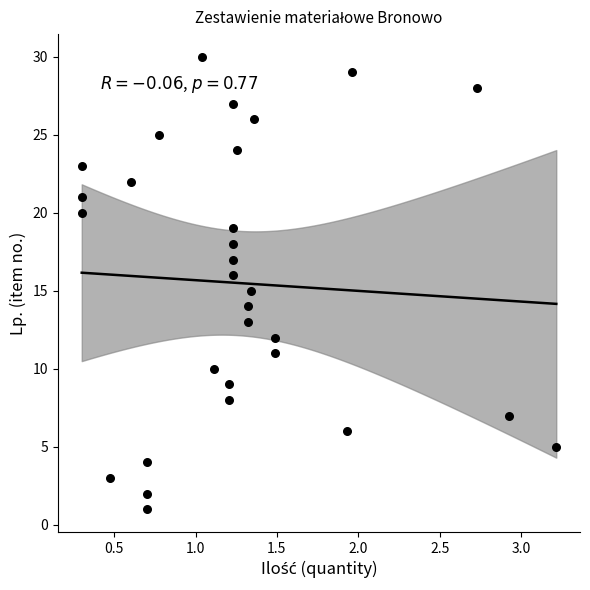

What is the range of Y values (max minus min)?

29